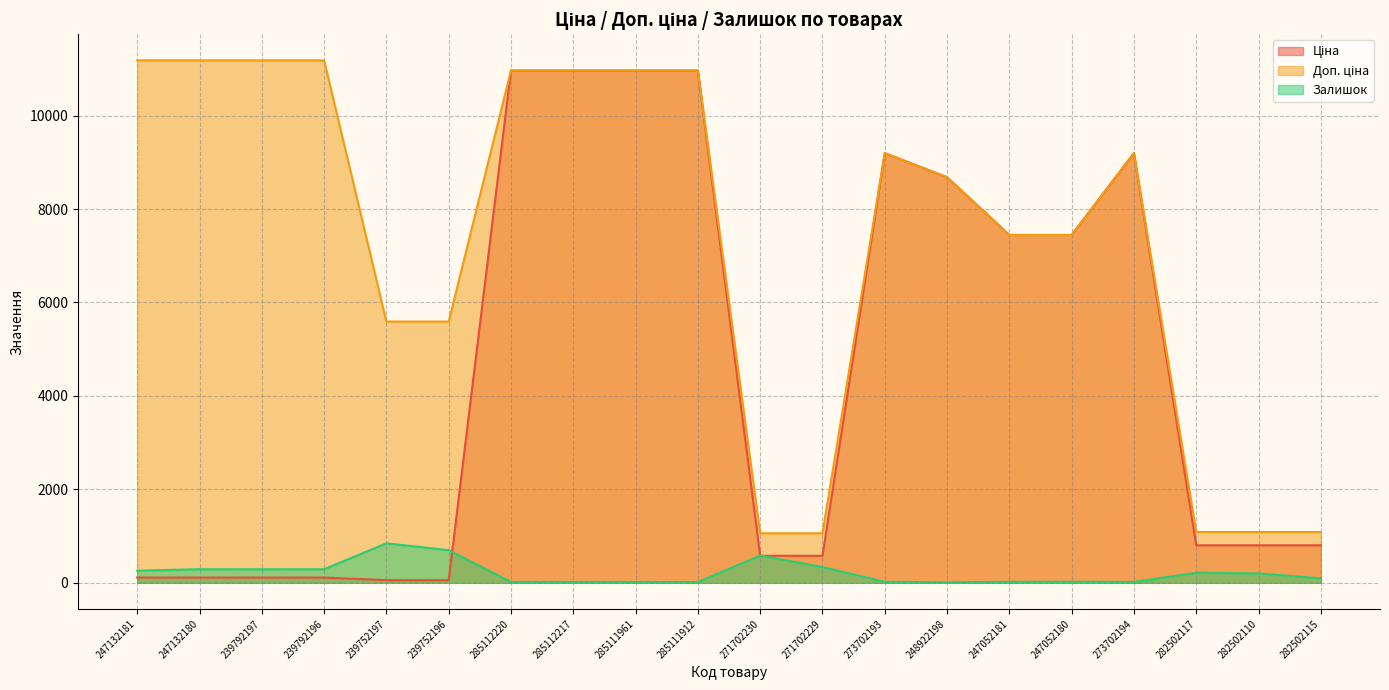

Reading left to right, extract all data points from this chart.

Ціна: 111.8	111.8	111.8	111.8	55.9	55.9	10964.4	10964.4	10964.4	10964.4	578.1	578.1	9196.3	8679.5	7444.6	7444.6	9196.3	802.1	802.1	802.1
Доп. ціна: 11182.0	11182.0	11182.0	11182.0	5591.0	5591.0	10964.4	10964.4	10964.4	10964.4	1060.0	1060.0	9196.3	8679.5	7444.6	7444.6	9196.3	1087.0	1087.0	1087.0
Залишок: 260.0	290.0	289.0	290.0	845.0	698.0	17.0	17.0	17.0	15.0	584.0	337.0	20.0	11.0	20.0	21.0	18.0	215.0	200.0	95.0